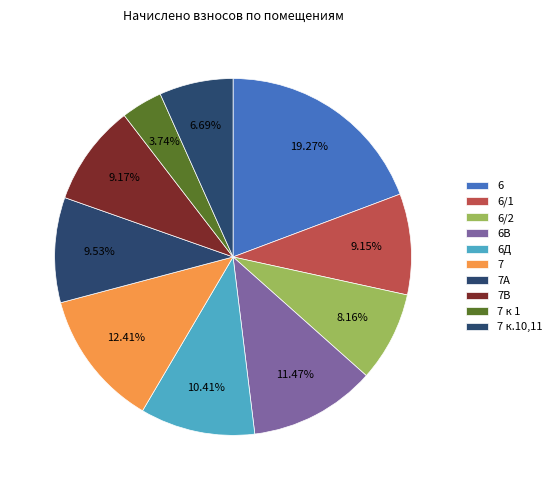

What portion of the pie excludes 7В?

90.8%